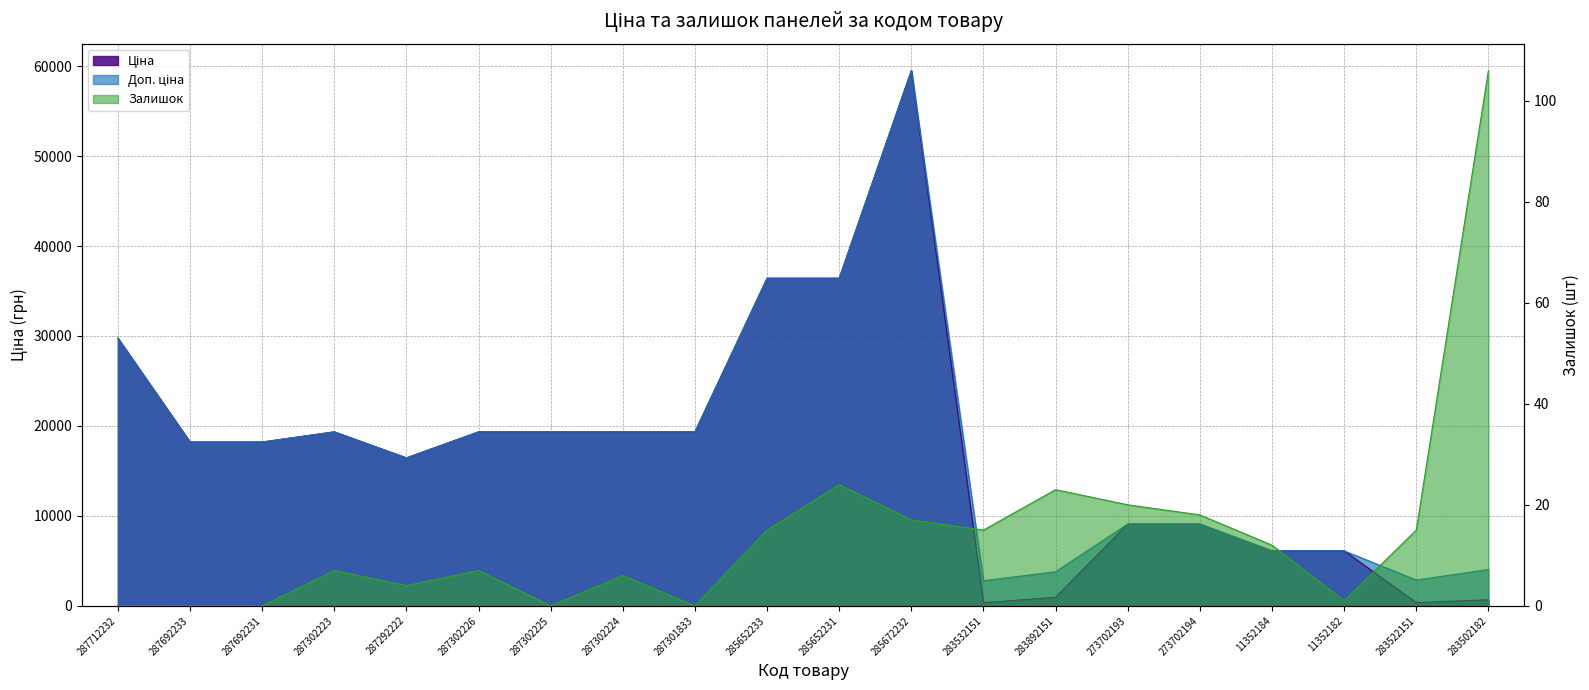

True or false: Ціна and Доп. ціна intersect in this chart.

False